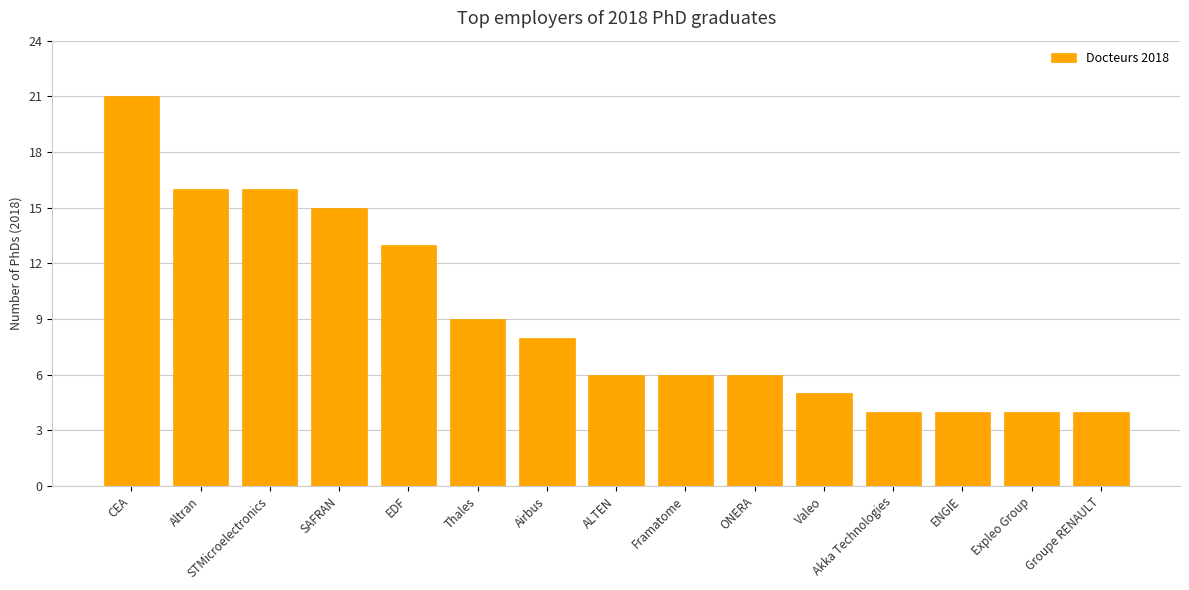

What is the approximate value at ALTEN?

6